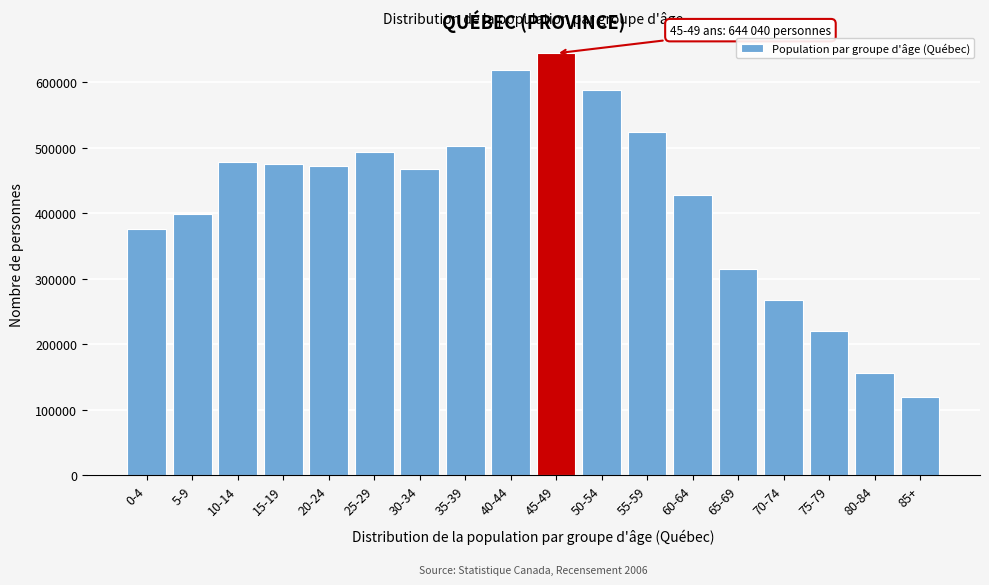

Reading left to right, transcribe all the data shown in this chart.

0-4=375270	5-9=398980	10-14=478255	15-19=475005	20-24=472170	25-29=492870	30-34=467325	35-39=502300	40-44=619120	45-49=644040	50-54=588085	55-59=524350	60-64=428070	65-69=315560	70-74=268145	75-79=220530	80-84=156775	85+=119285